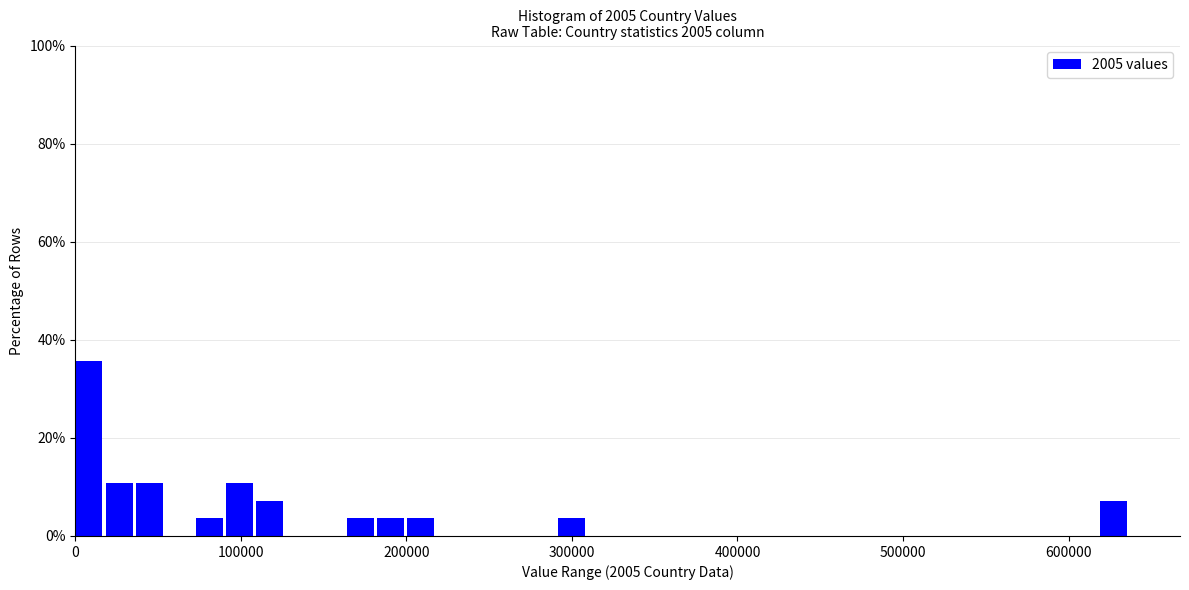

Around what value on the x-axis is the tallest bar? Give the approximate position of its centre, as read against the axis.

10000